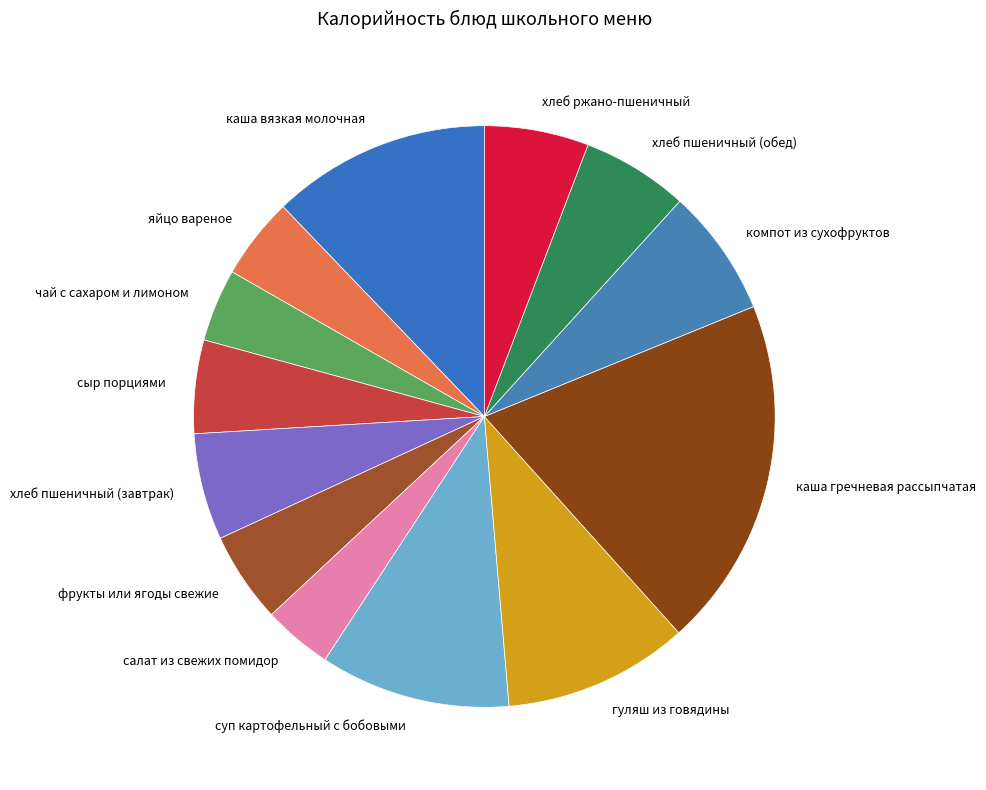

Does хлеб пшеничный (завтрак) account for over 50% of the chart?

No